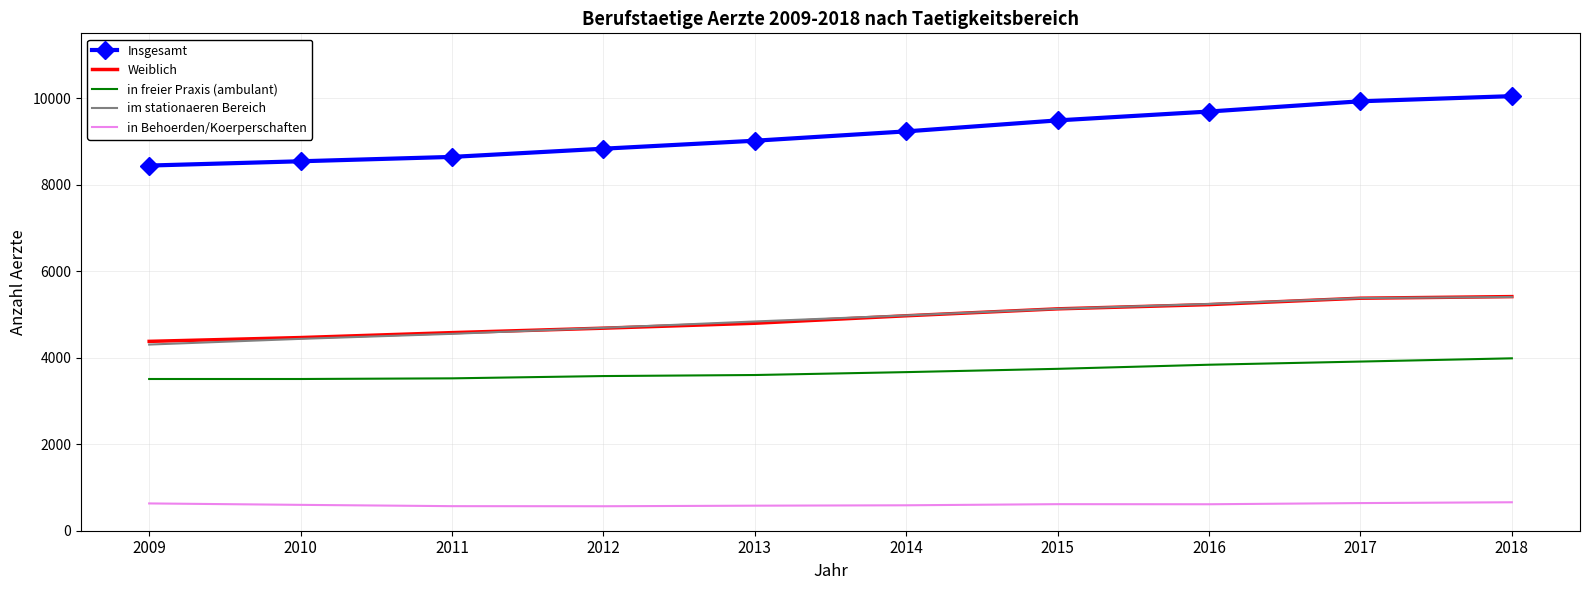

What is the smallest value displayed?

566